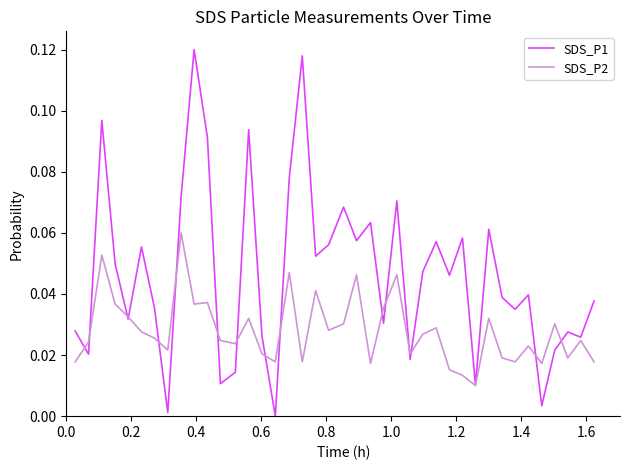

List the series in order of their peak value, lowest first.

SDS_P2, SDS_P1